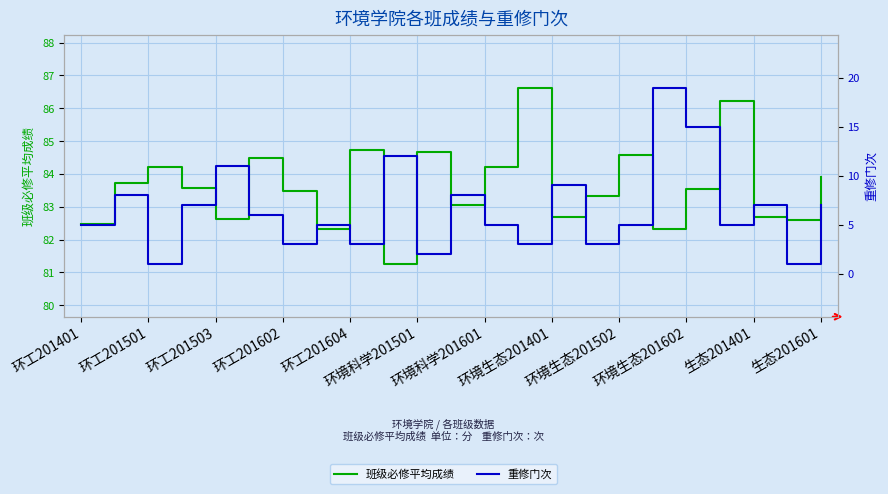

In 重修门次, how many points are higher than both neighbors (excluding endpoints)?

8